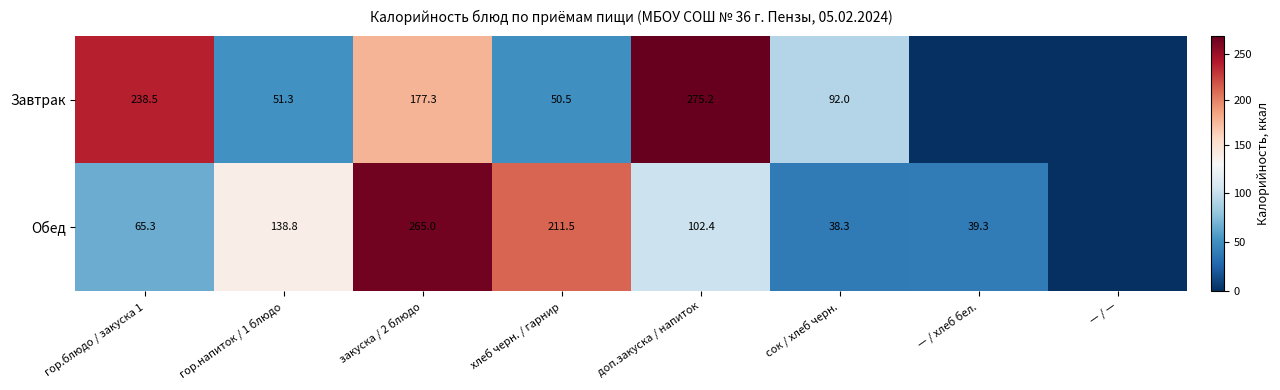

Rank the series at хлеб черн. / гарнир from lowest to highest value.

Завтрак, Обед